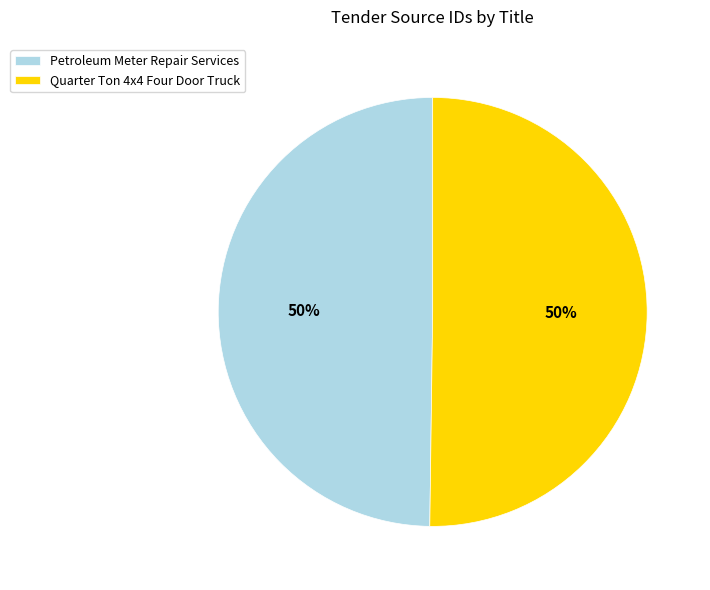

To the nearest percent, what is the combined percentage of Petroleum Meter Repair Services and Quarter Ton 4x4 Four Door Truck?

100%